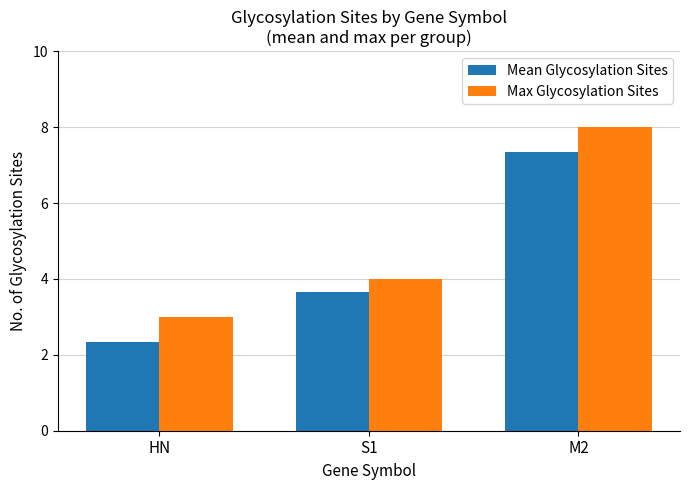

Reading right to left, what are all the values shown in this chart?

Mean Glycosylation Sites: 7.3	3.7	2.3
Max Glycosylation Sites: 8.0	4.0	3.0